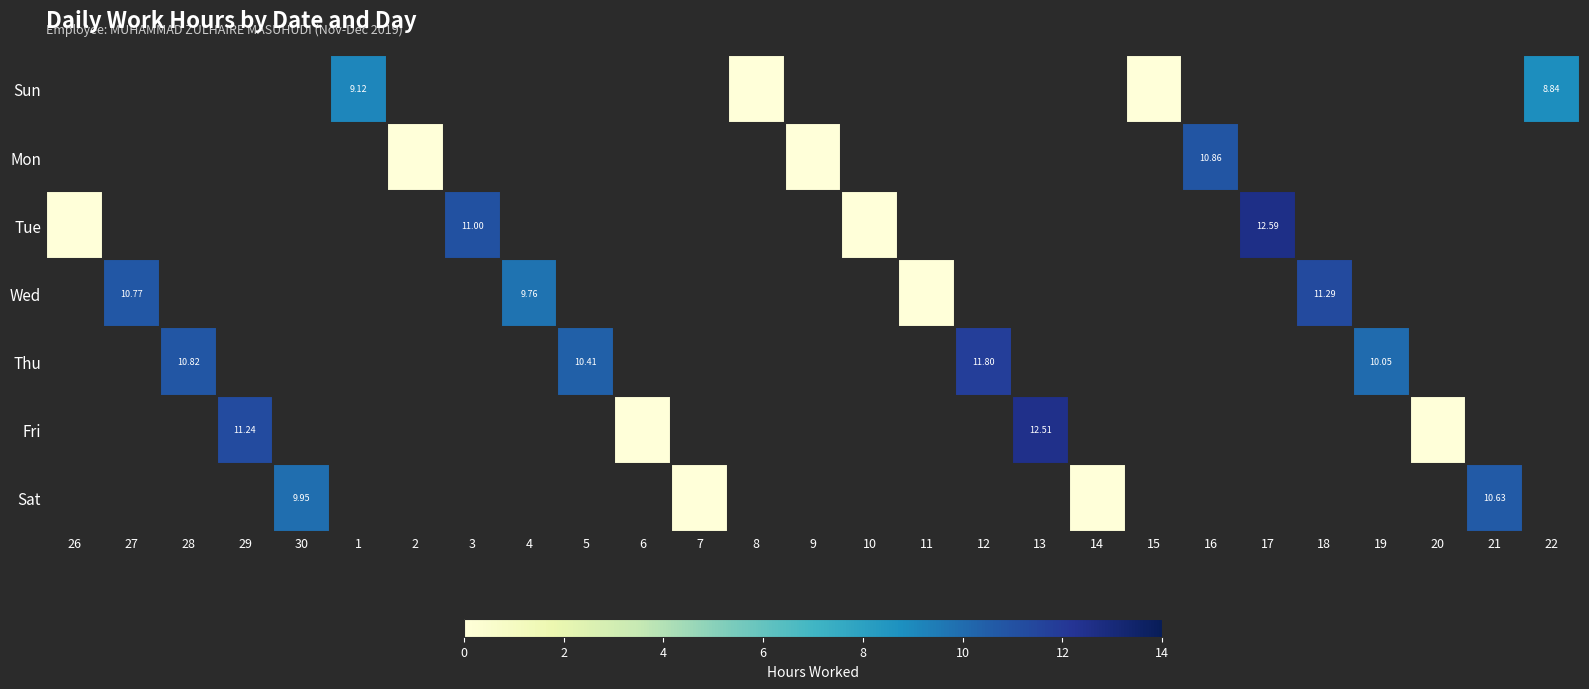

Where is Tue nearest to the value 6?

3